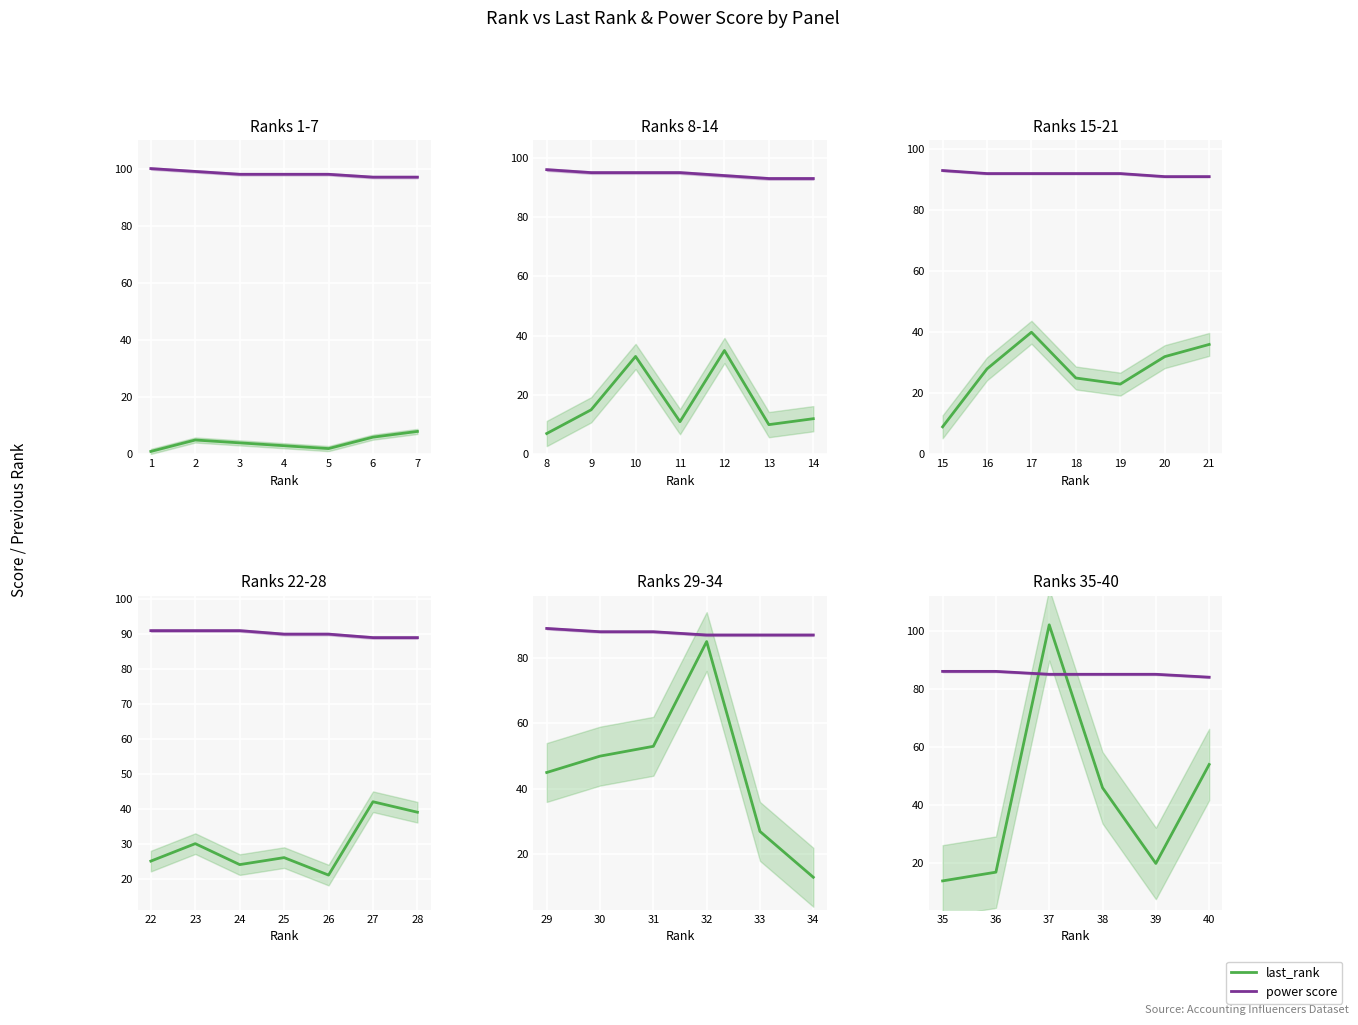

The power score series shows 29 at 35. True or false?

False